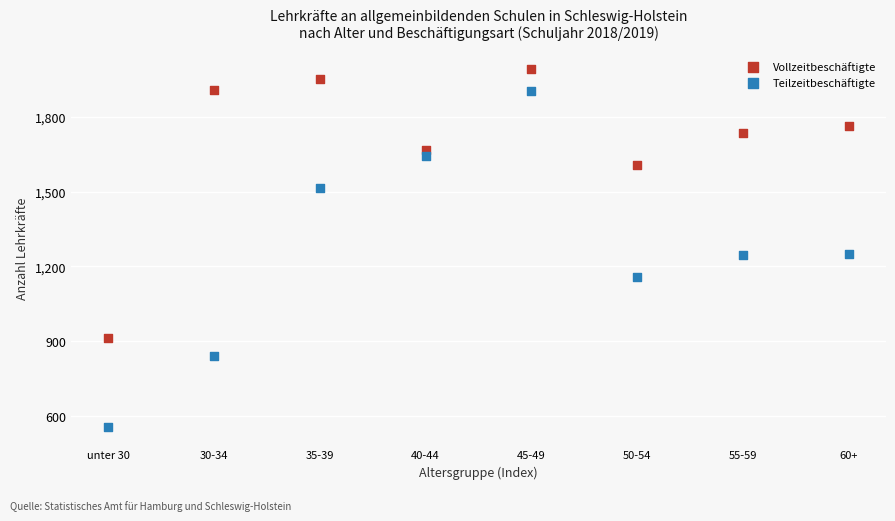

Across all data points, what is the range of Y values (max minus min)?

1437